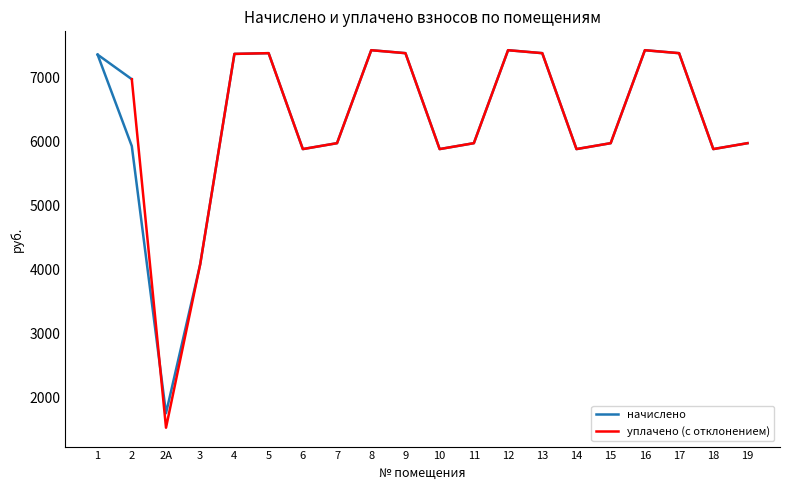

Reading left to right, what are all the values shown in this chart?

7361.3	5932.8	1762.6	4089.6	7372.8	7384.3	5886.7	5978.9	7430.4	7384.3	5886.7	5978.9	7430.4	7384.3	5886.7	5978.9	7430.4	7384.2	5886.7	5978.9